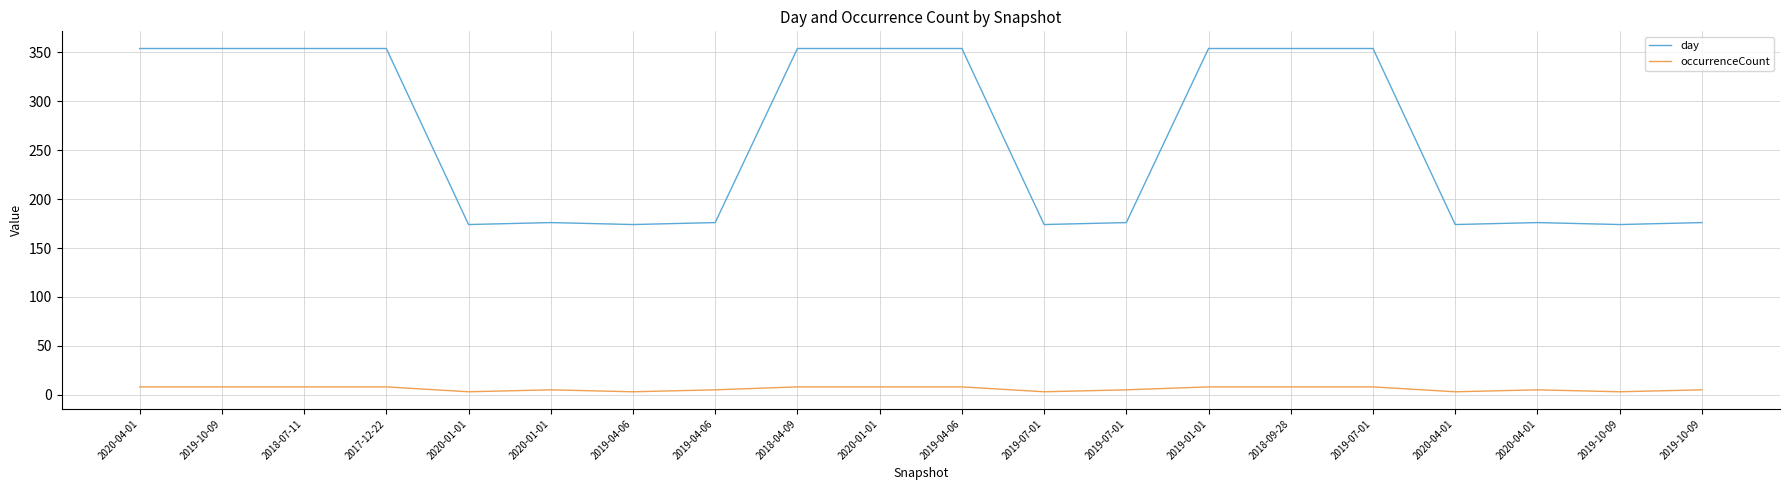

What are all the series names shown in the legend?

day, occurrenceCount